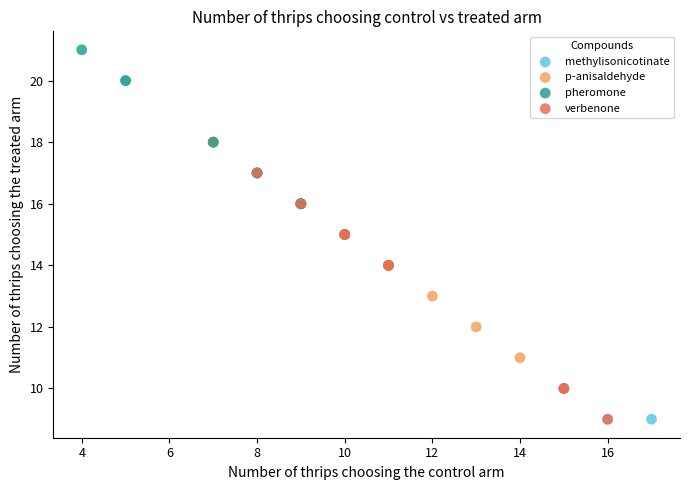

Which series has the widest spread of Y values?

methylisonicotinate